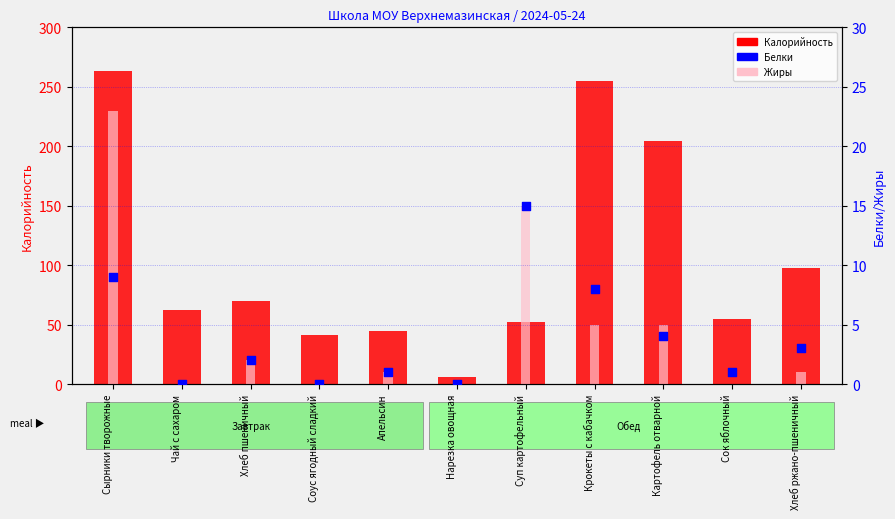

Which series contains the lowest Y value?

Жиры